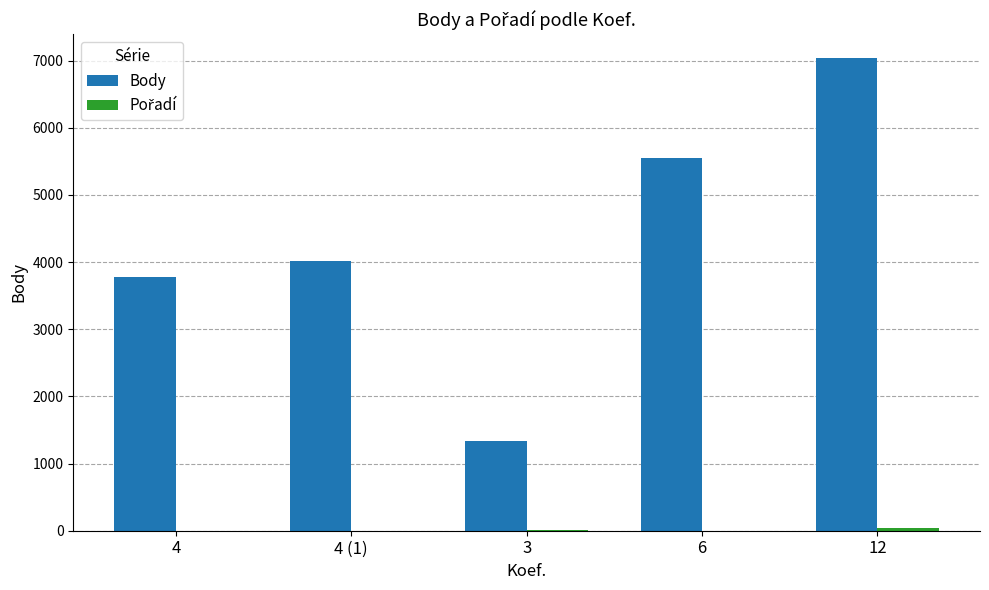

Count the number of data series in this chart.

2